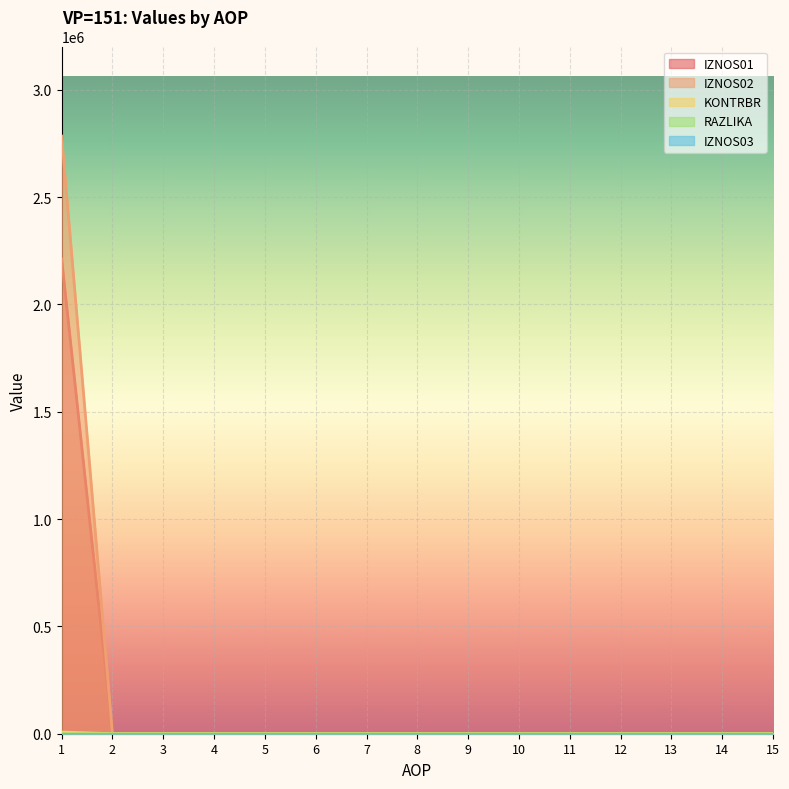

Which series has the largest range (max minus min)?

IZNOS02